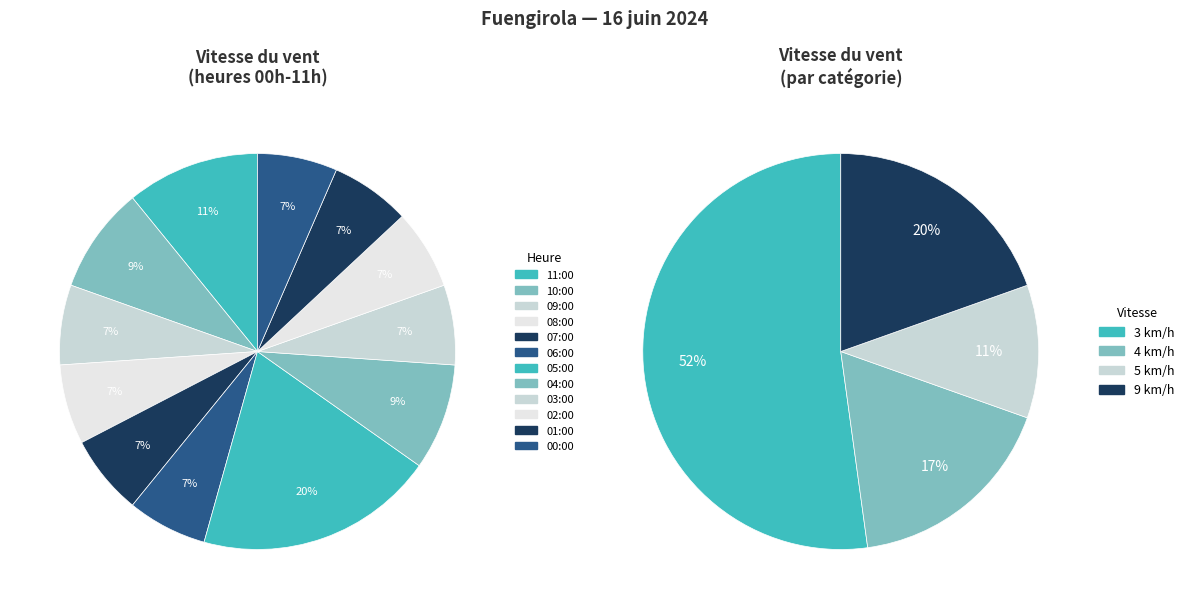

True or false: 04:00 accounts for 9% of the total.

True